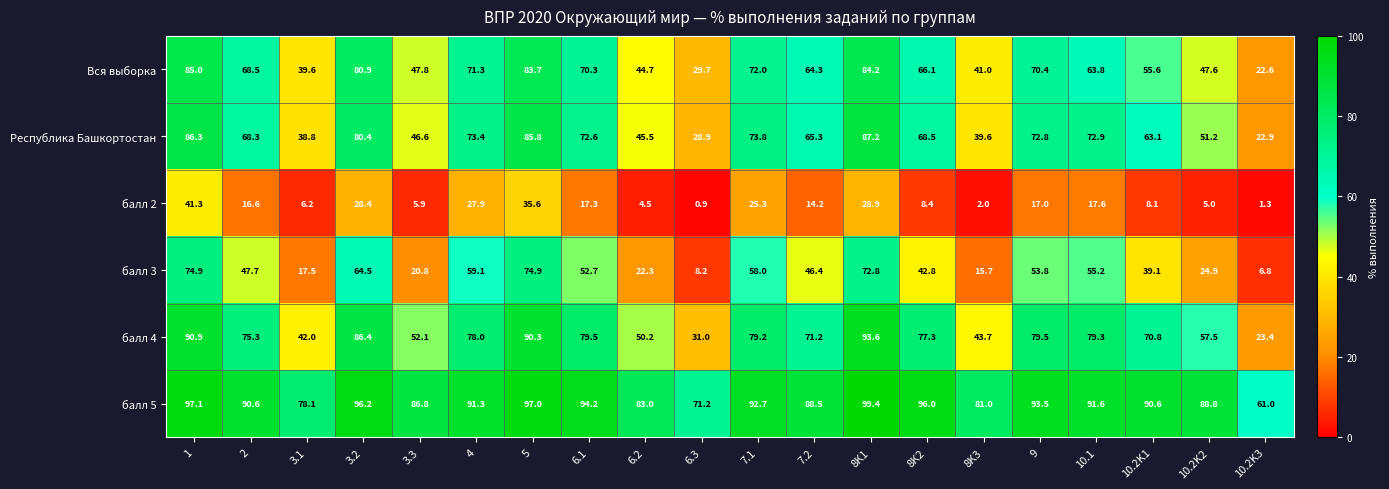

Rank the series by their maximum value, from lowest to highest.

балл 2, балл 3, Вся выборка, Республика Башкортостан, балл 4, балл 5